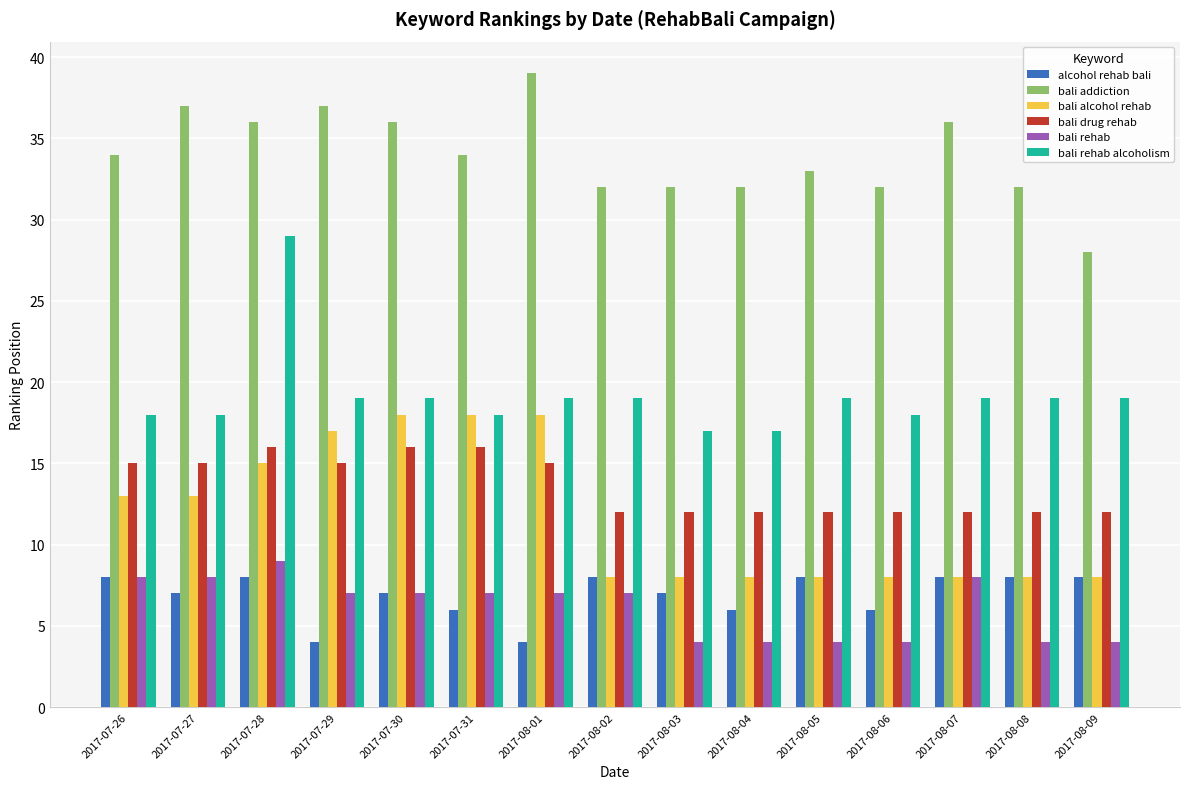

What is the difference between the highest and lowest values at 2017-07-28?

28